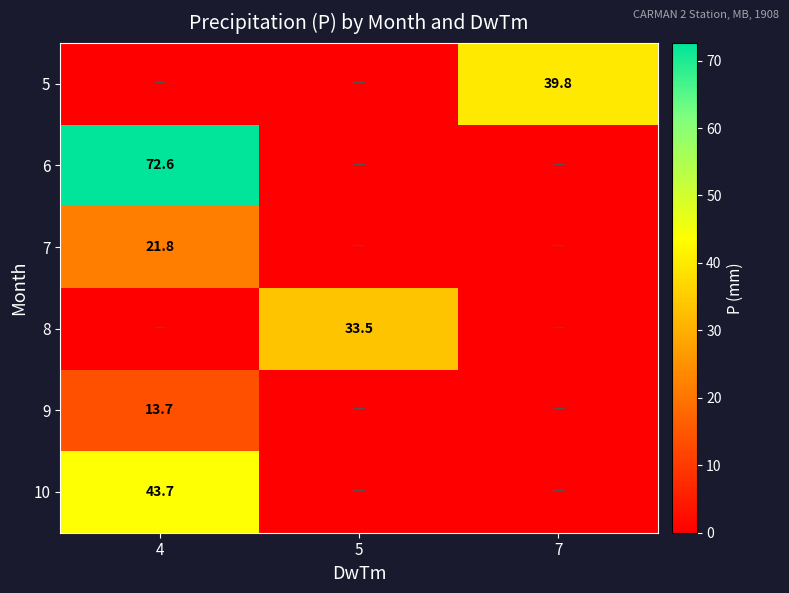

Is it true that 8 equals 33.5 at 5?

True